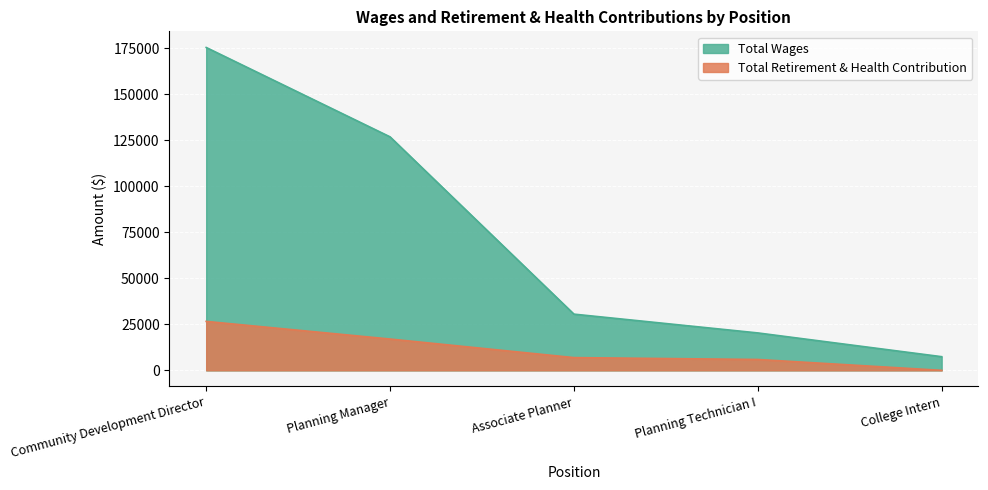

At which label does Total Wages reach its minimum?

College Intern